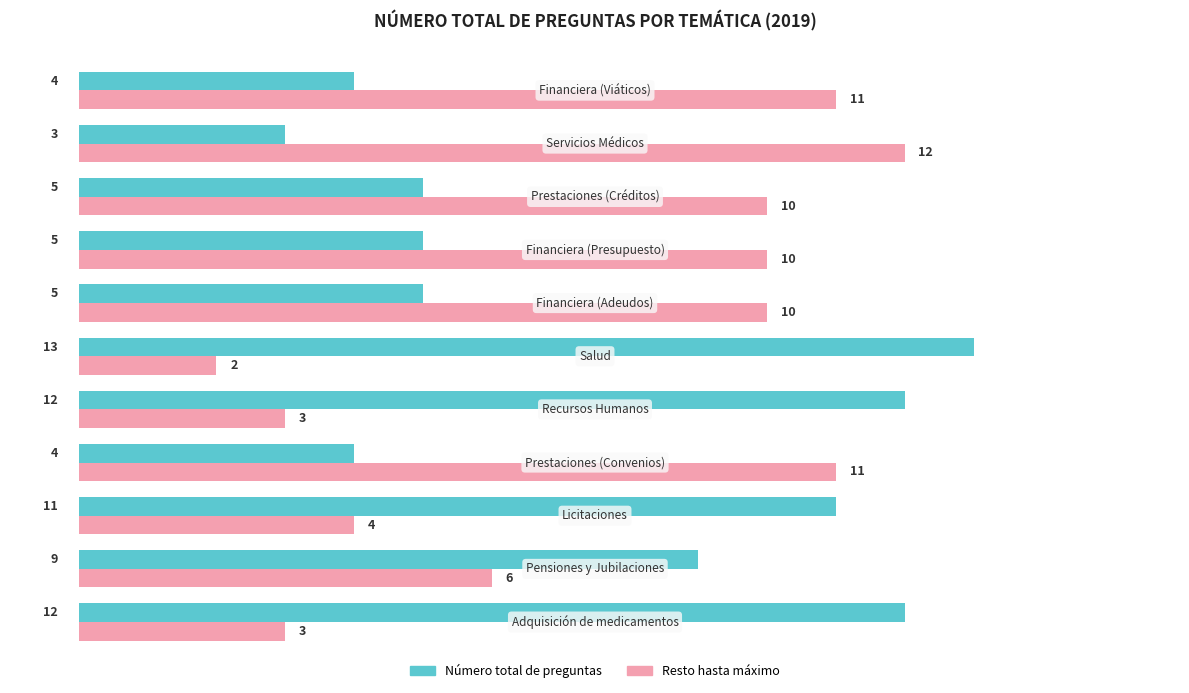

Count the Número total de preguntas values in the range 4 to 12.

9